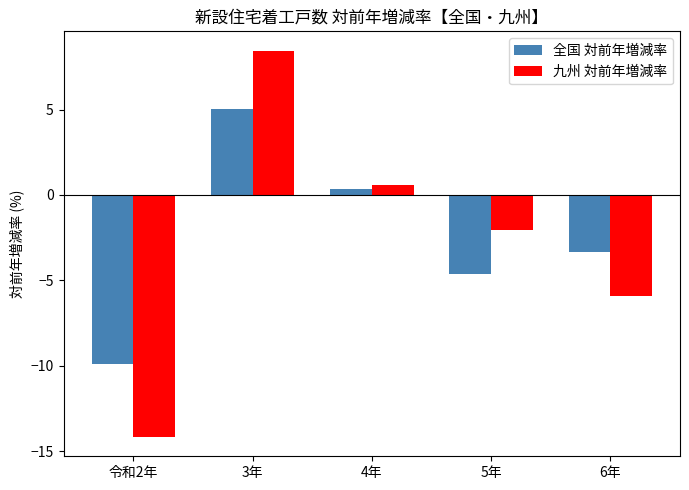

How many categories are shown in the chart?

5